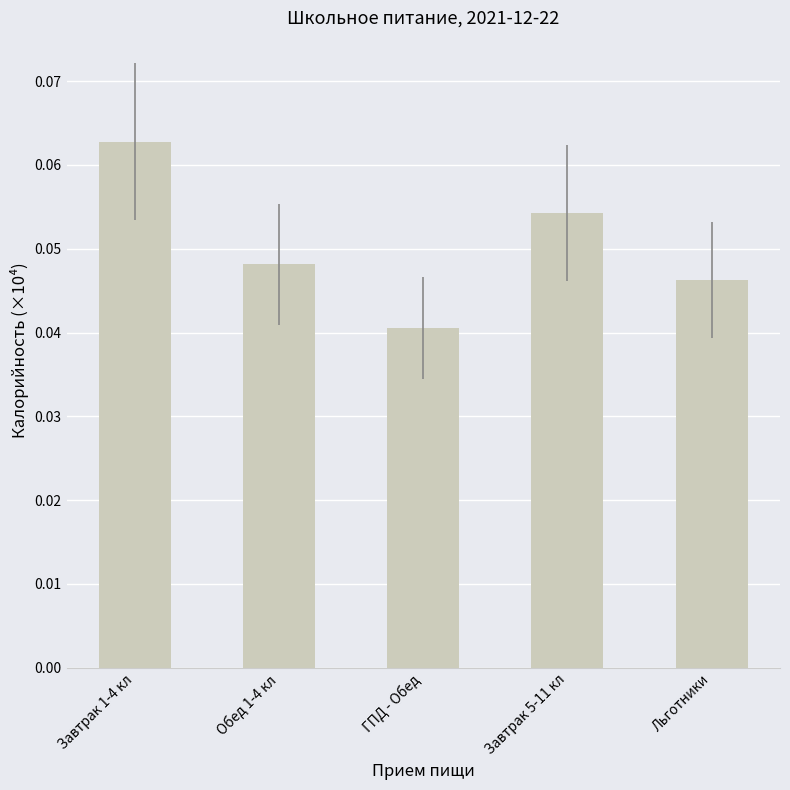

Which label corresponds to the largest value in the chart?

Завтрак 1-4 кл